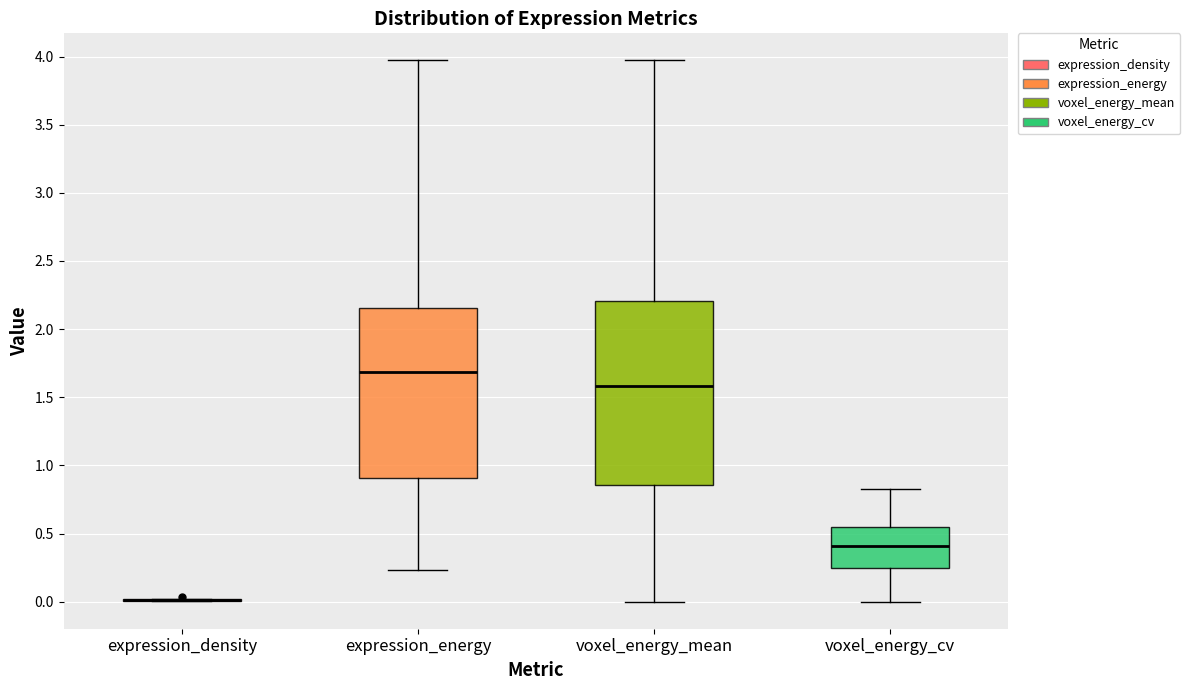

Where is the lower edge of the box for voxel_energy_cv on the y-axis? The values are not printed on the chart, so give them approximately, as read against the axis.

0.25